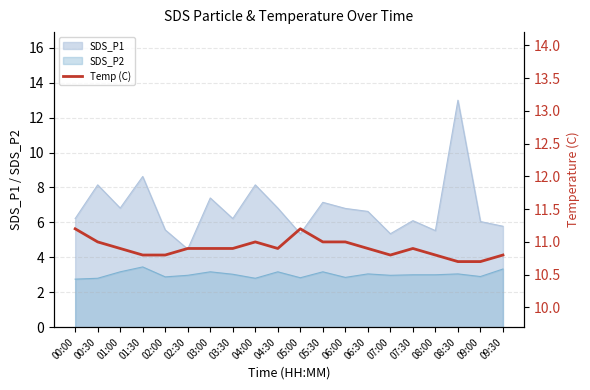

Between 02:00 and 01:00, which is larger?

01:00